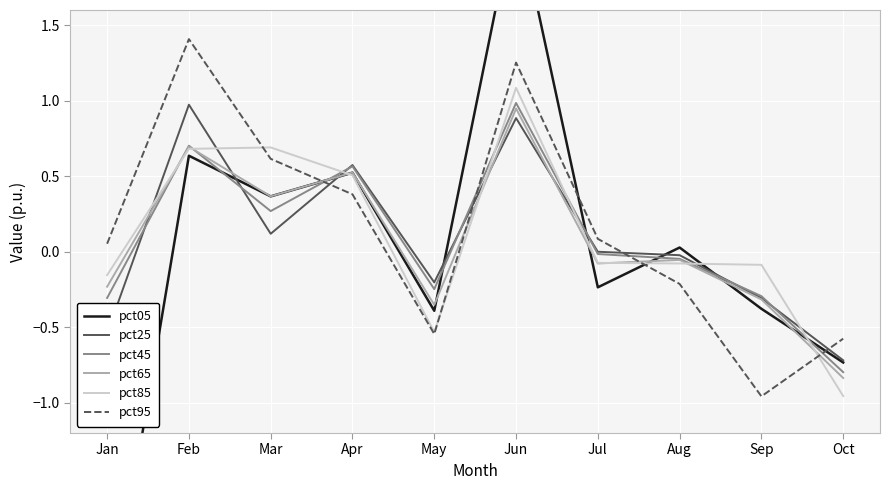

What is the total value across all series at Jan?

-3.8